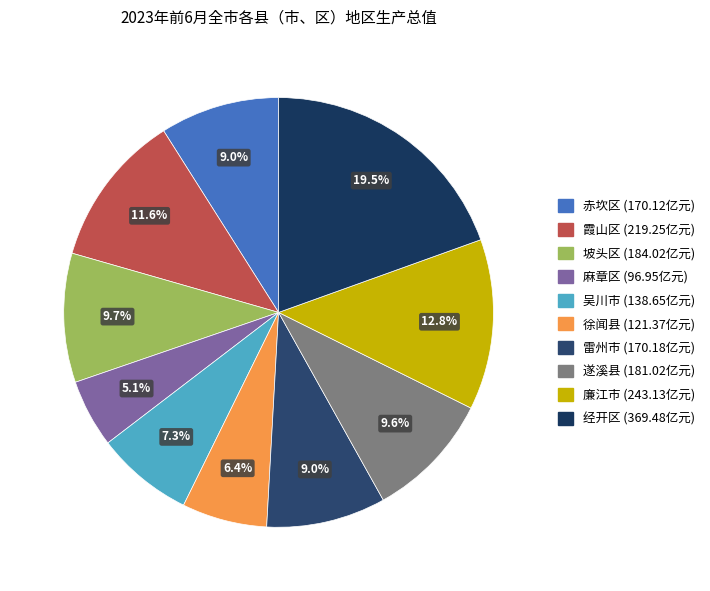

What percentage is the 徐闻县 slice, to the nearest percent?

6%